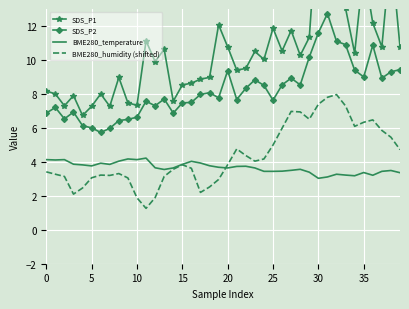

What is the minimum value for SDS_P2?

5.7